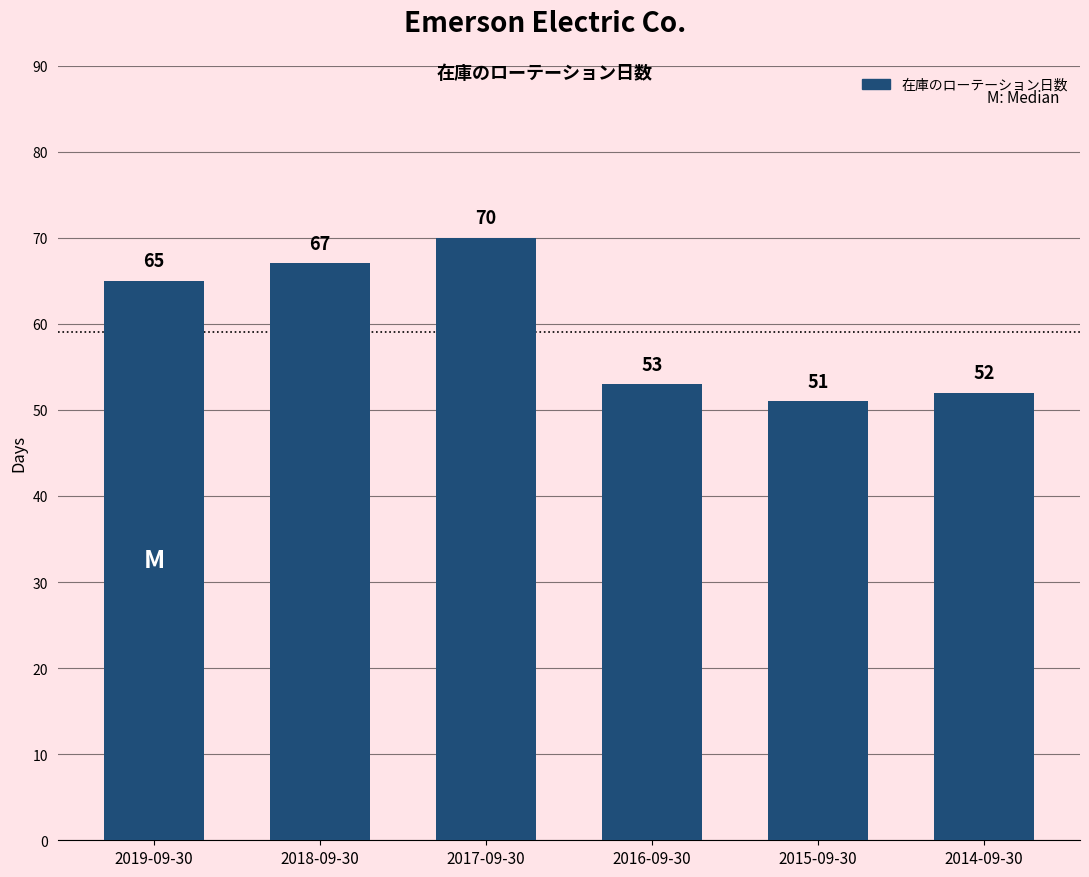

What is the minimum value shown in the chart?

51